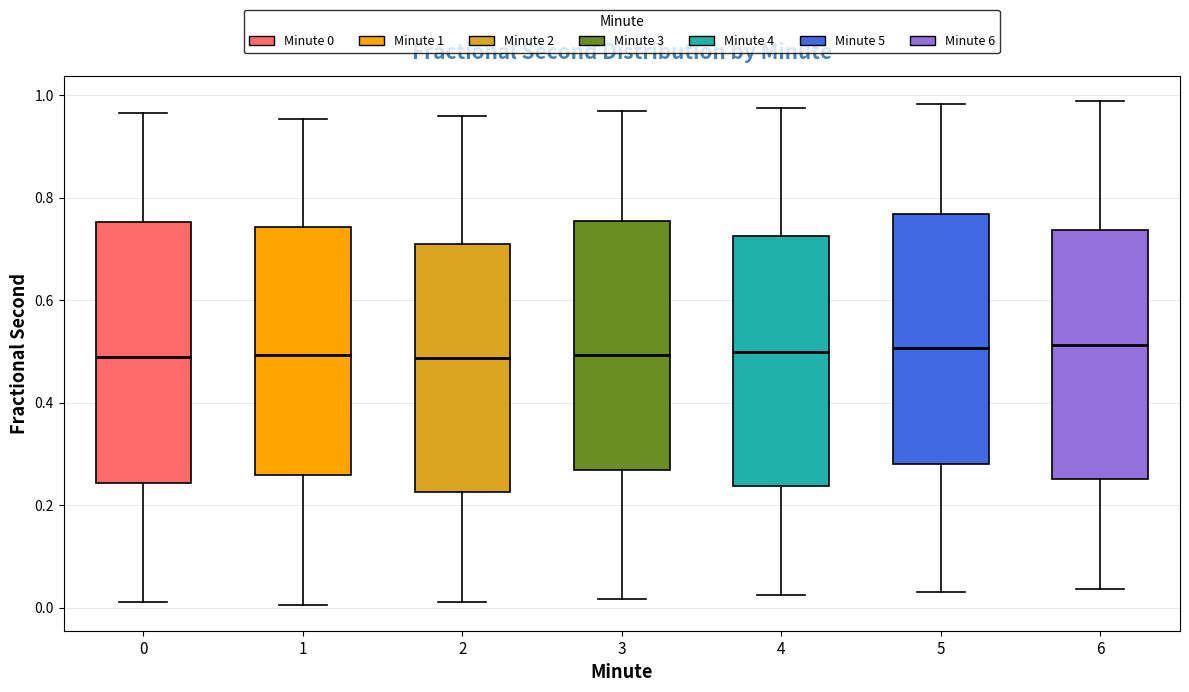

Reading left to right, transcribe this box plot: for each box, give where its median line is, the range the box spans, and where its two whiskers end, as read against the y-axis. The values are not printed on the chart, so give them approximately, as read against the axis.

0: median 0.48, box 0.24 to 0.76, whiskers 0.02 to 0.96
1: median 0.50, box 0.26 to 0.74, whiskers 0.00 to 0.96
2: median 0.48, box 0.22 to 0.70, whiskers 0.02 to 0.96
3: median 0.50, box 0.26 to 0.76, whiskers 0.02 to 0.96
4: median 0.50, box 0.24 to 0.72, whiskers 0.02 to 0.98
5: median 0.50, box 0.28 to 0.76, whiskers 0.04 to 0.98
6: median 0.52, box 0.26 to 0.74, whiskers 0.04 to 0.98